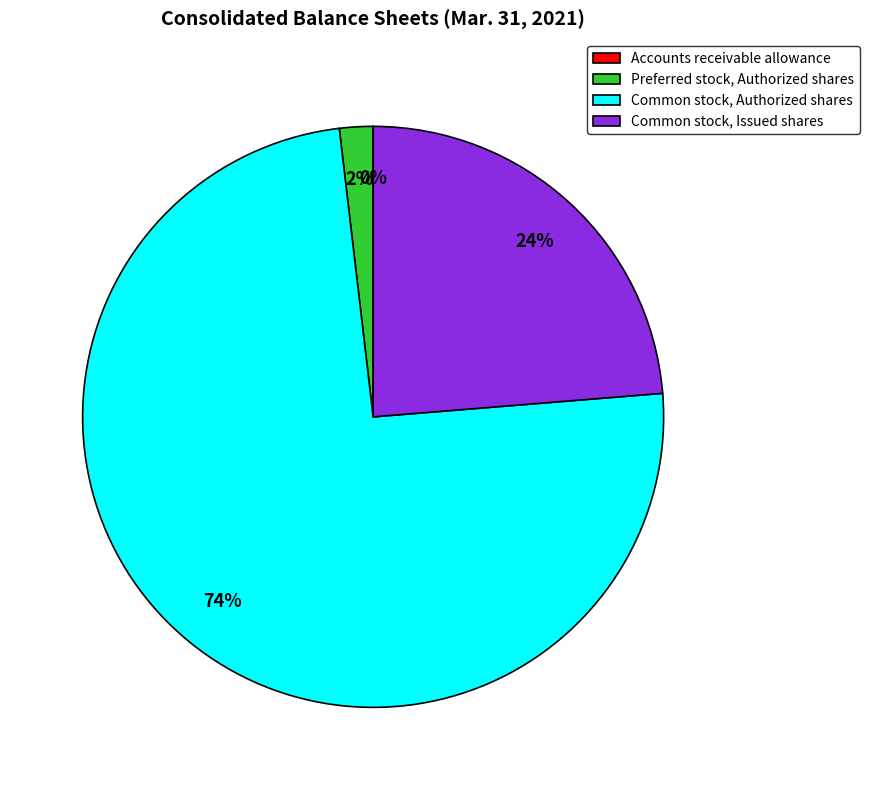

Is Preferred stock, Authorized shares the majority of the pie?

No